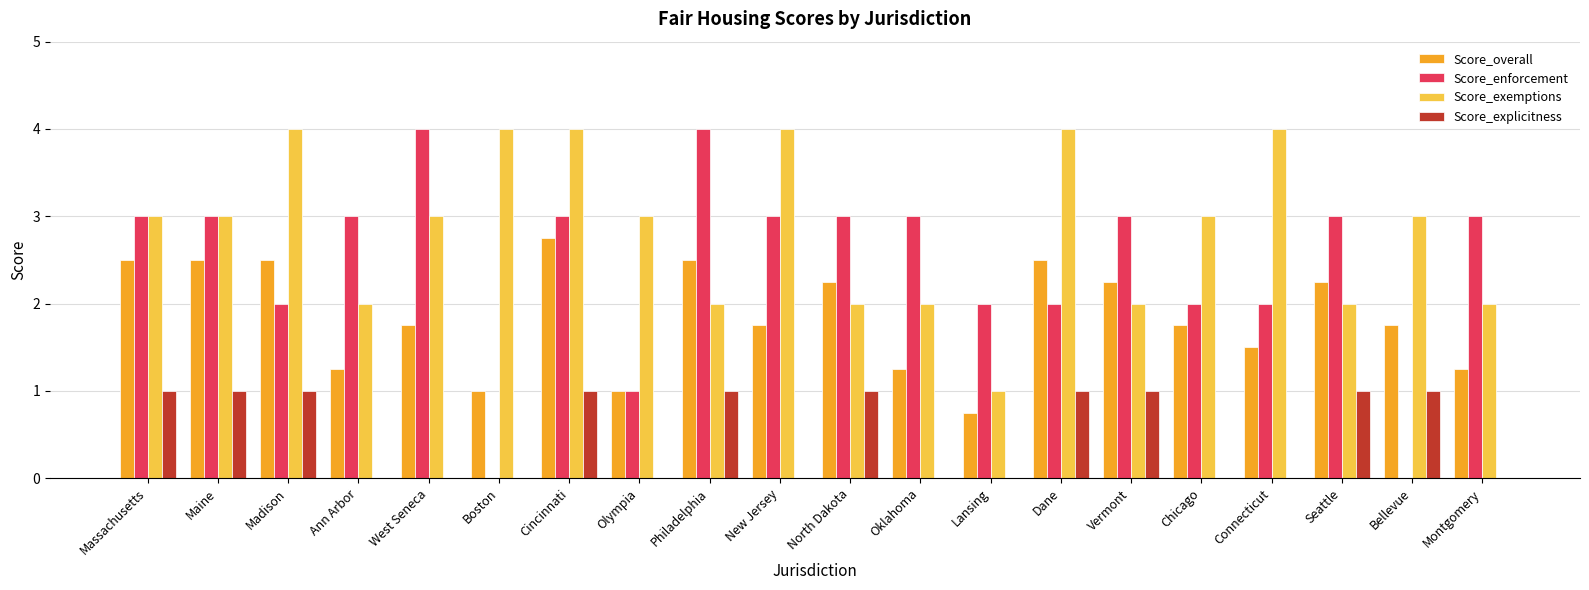

What is the highest value of the Score_enforcement series?

4.0